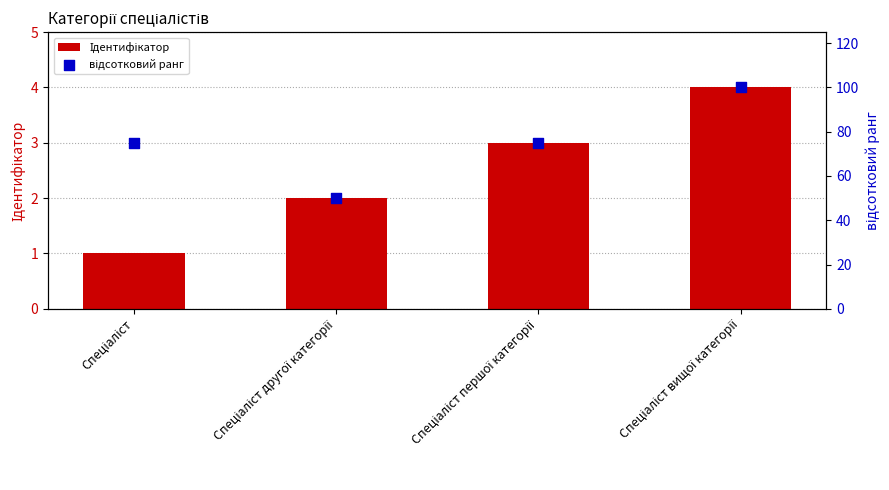

At how many categories does at least one series exceed 71?

3